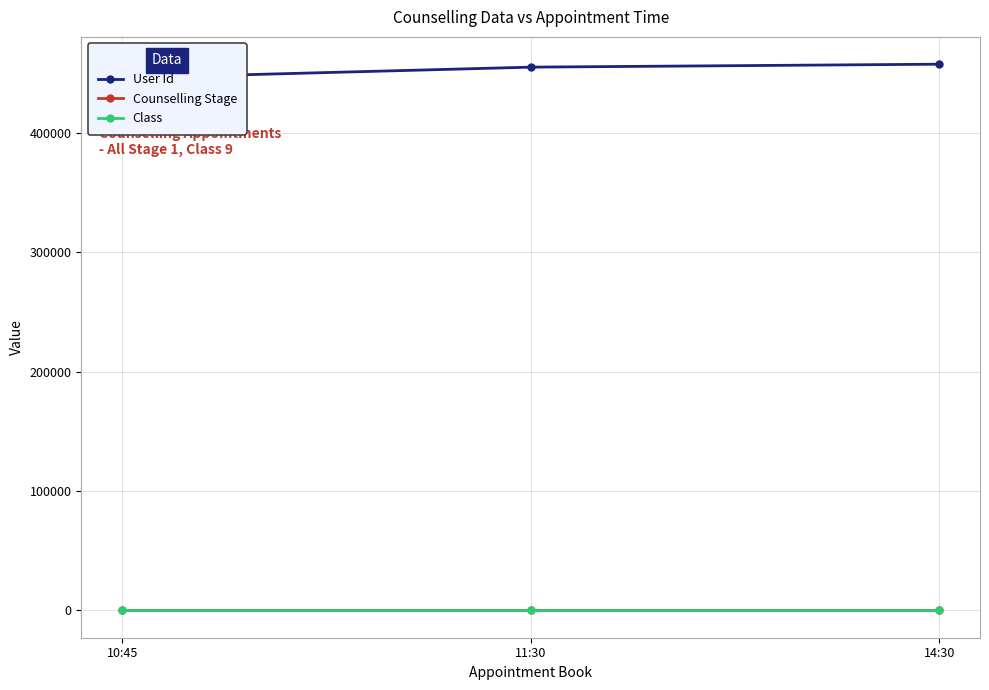

How many values in the User Id series are below 455059?

1